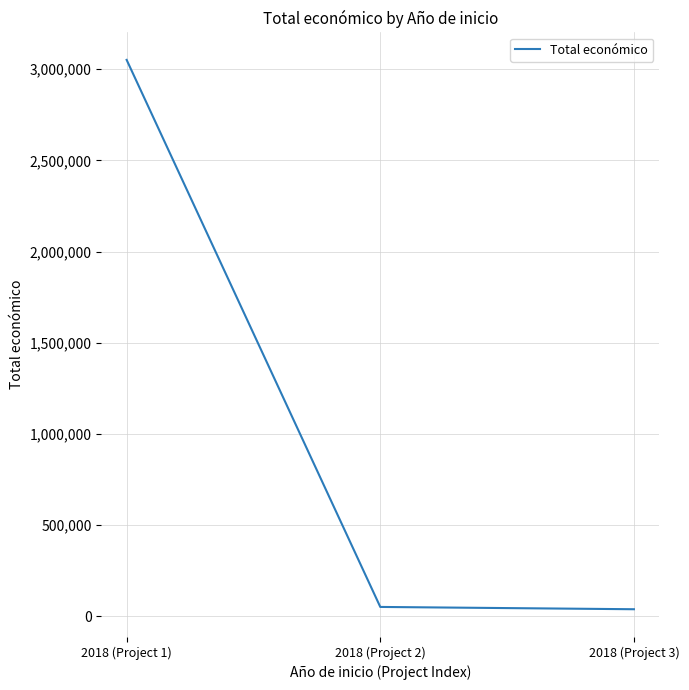

What is the greatest value displayed?

3051573